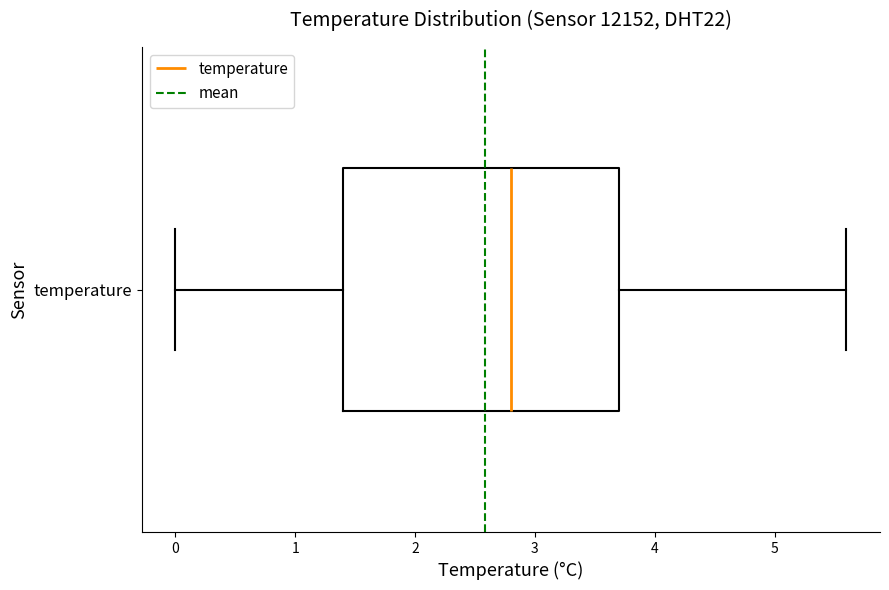

Transcribe this box plot: give where the median line is, the range the box spans, and where the two whiskers end, as read against the x-axis. The values are not printed on the chart, so give them approximately, as read against the axis.

median 2.8, box 1.4 to 3.7, whiskers 0.0 to 5.6